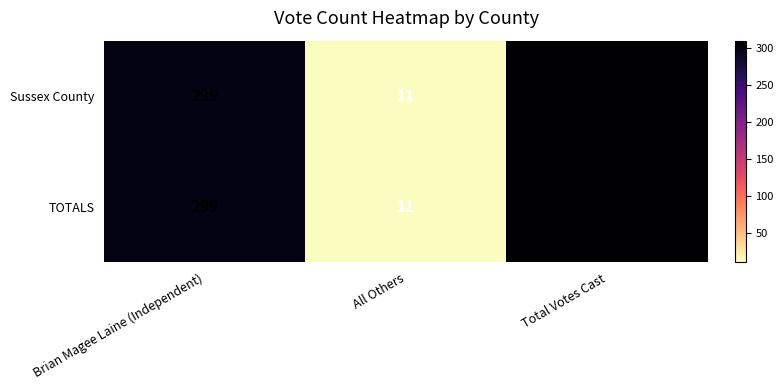

Which category has the lowest value in the TOTALS series?

All Others